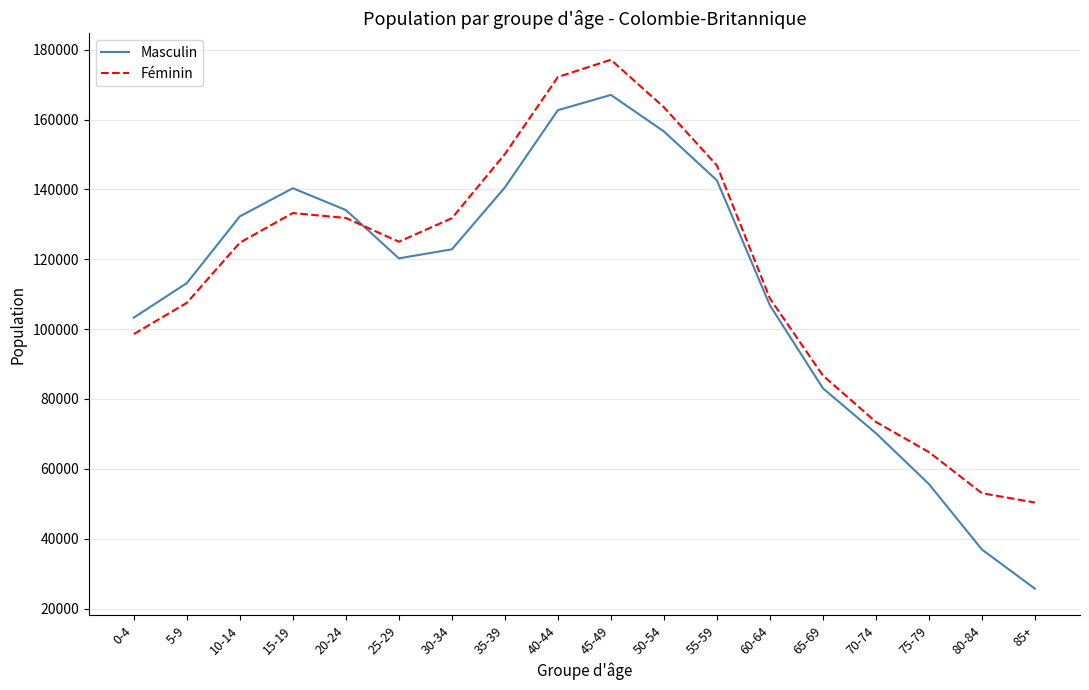

Which series ends up on top after the final intersection of Masculin and Féminin?

Féminin